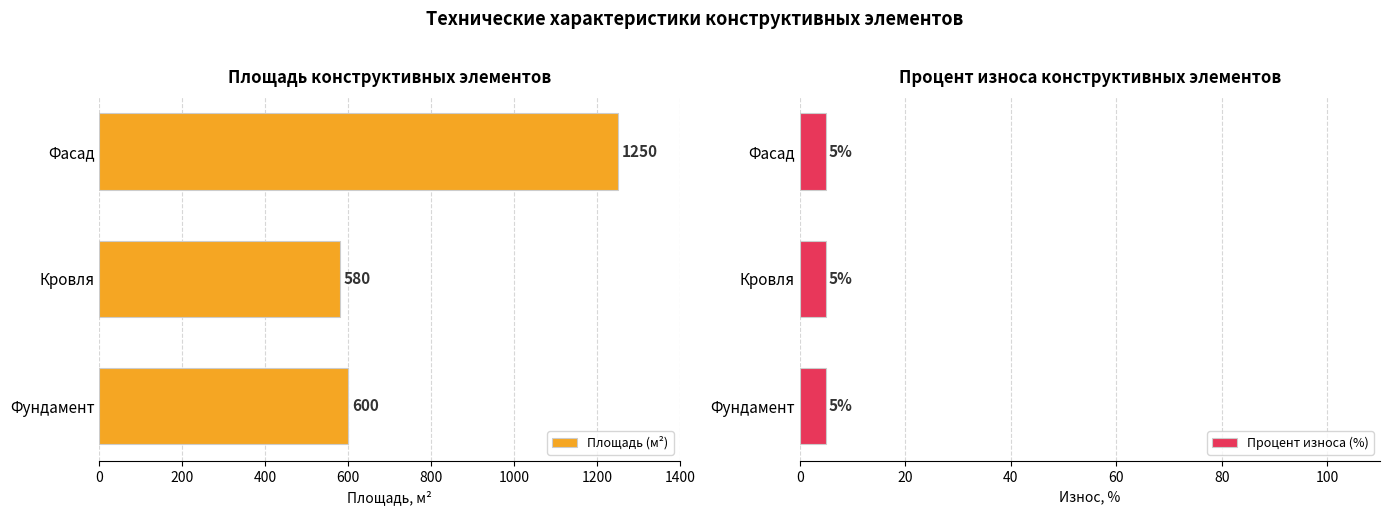

Is it true that Площадь (м²) equals 411 at Фасад?

False